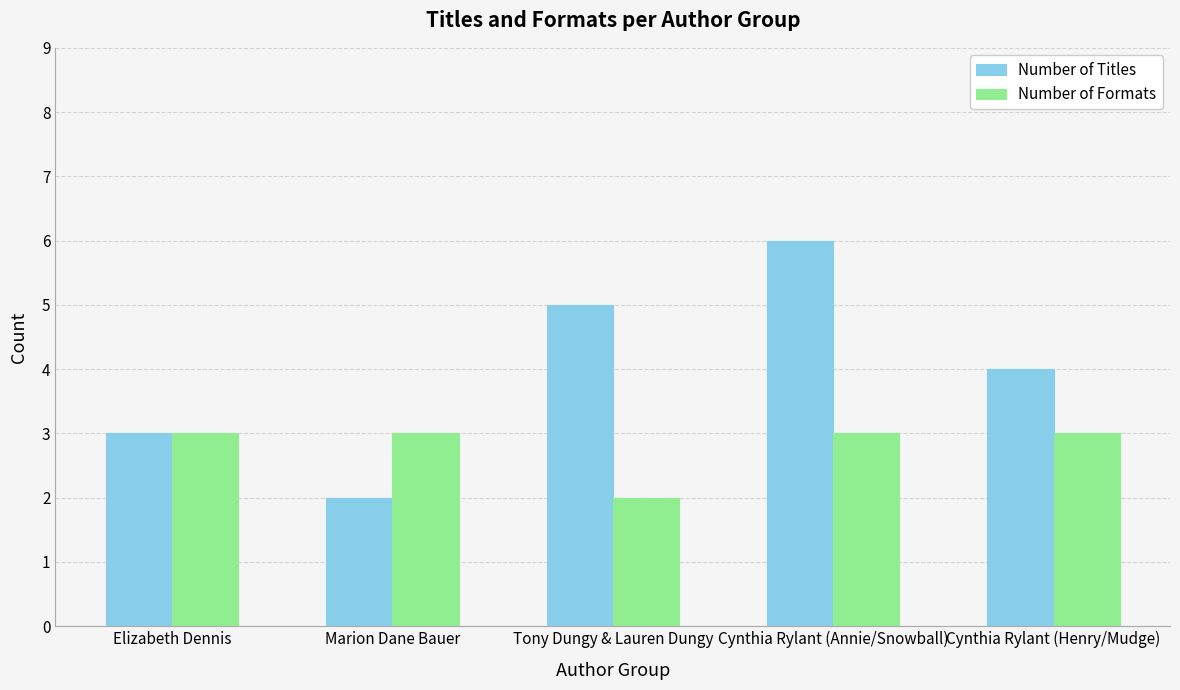

Reading right to left, extract all data points from this chart.

Number of Titles: 4	6	5	2	3
Number of Formats: 3	3	2	3	3